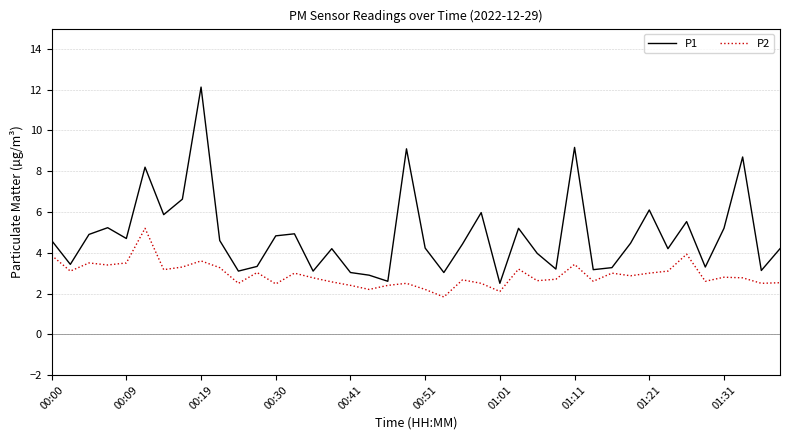

What is the sum of all P2 values?

116.7